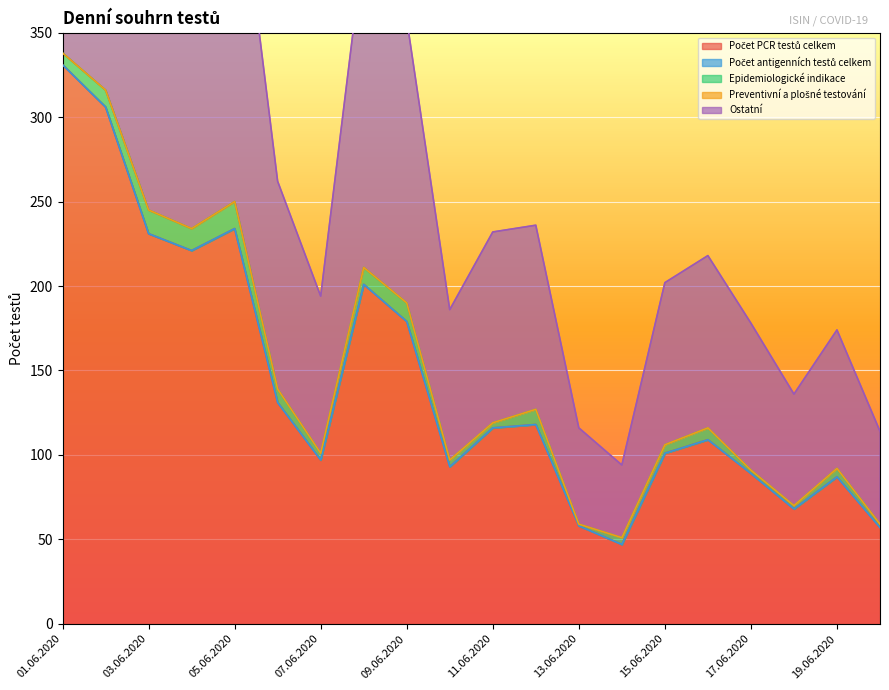

What is the difference between the highest and lowest values at 07.06.2020?

97